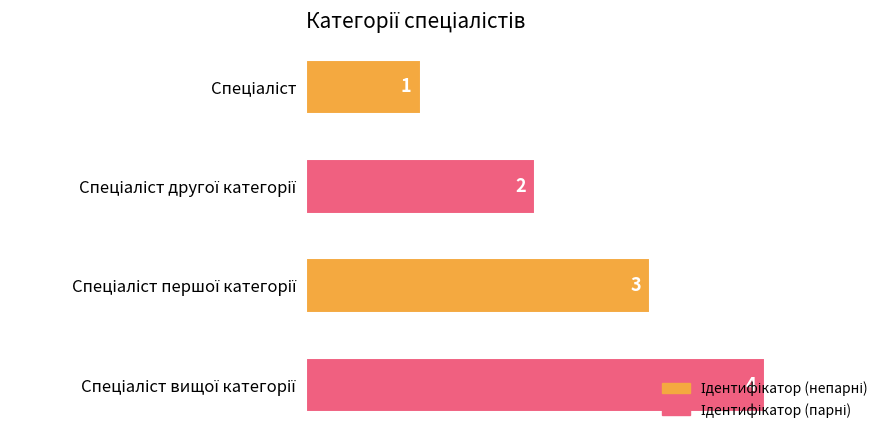

How many values are between 2 and 4?

3